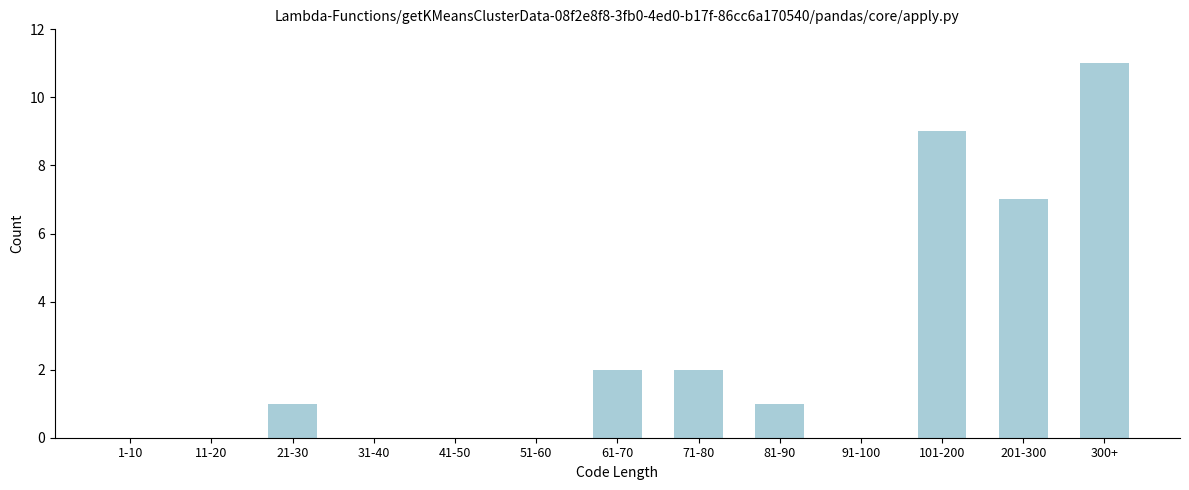

Reading left to right, transcribe all the data shown in this chart.

1-10=0	11-20=0	21-30=1	31-40=0	41-50=0	51-60=0	61-70=2	71-80=2	81-90=1	91-100=0	101-200=9	201-300=7	300+=11